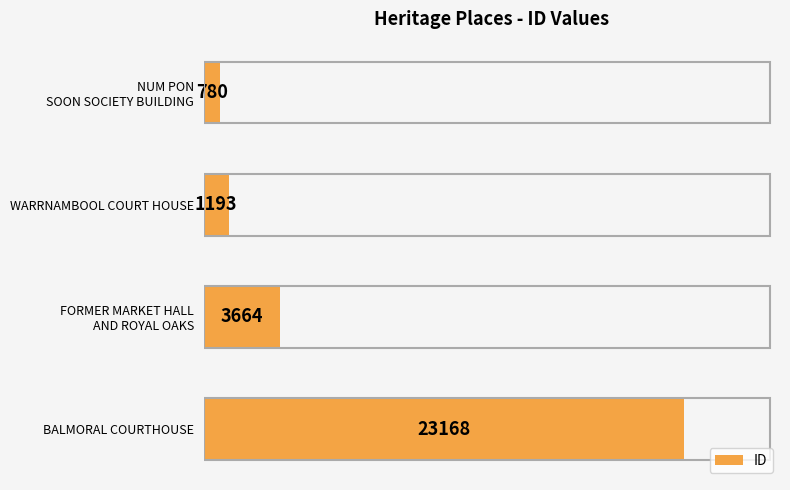

Reading top to bottom, what are all the values shown in this chart?

780	1193	3664	23168